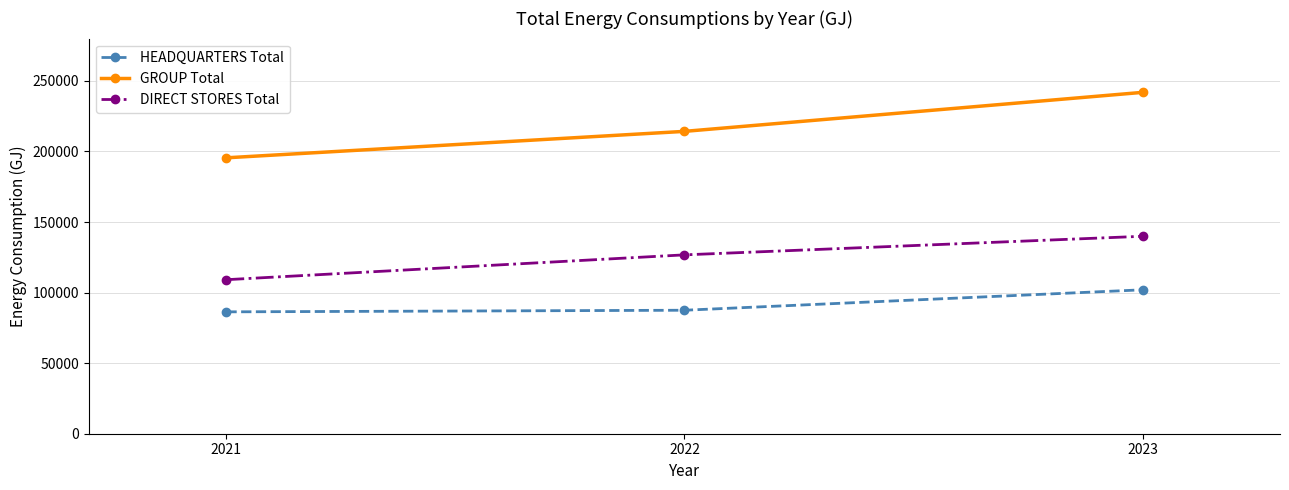

The value of DIRECT STORES Total at 2021 is 166473.1. True or false?

False